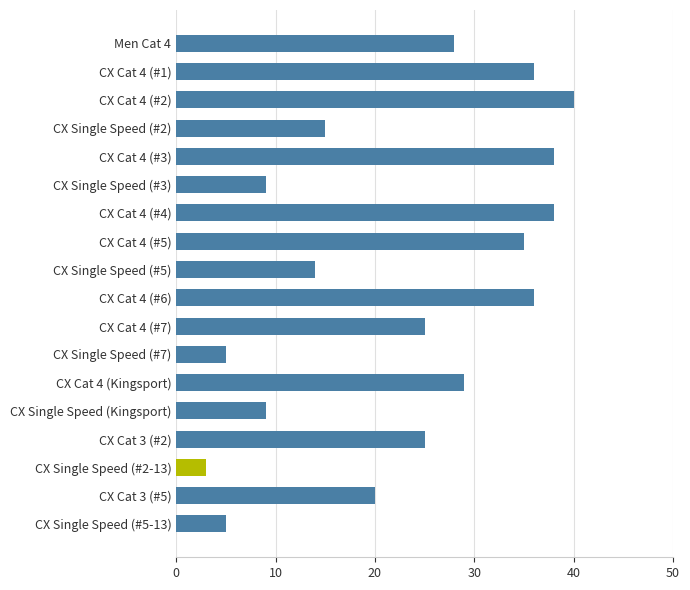

True or false: the data shows 20 at CX Single Speed (#2).

False